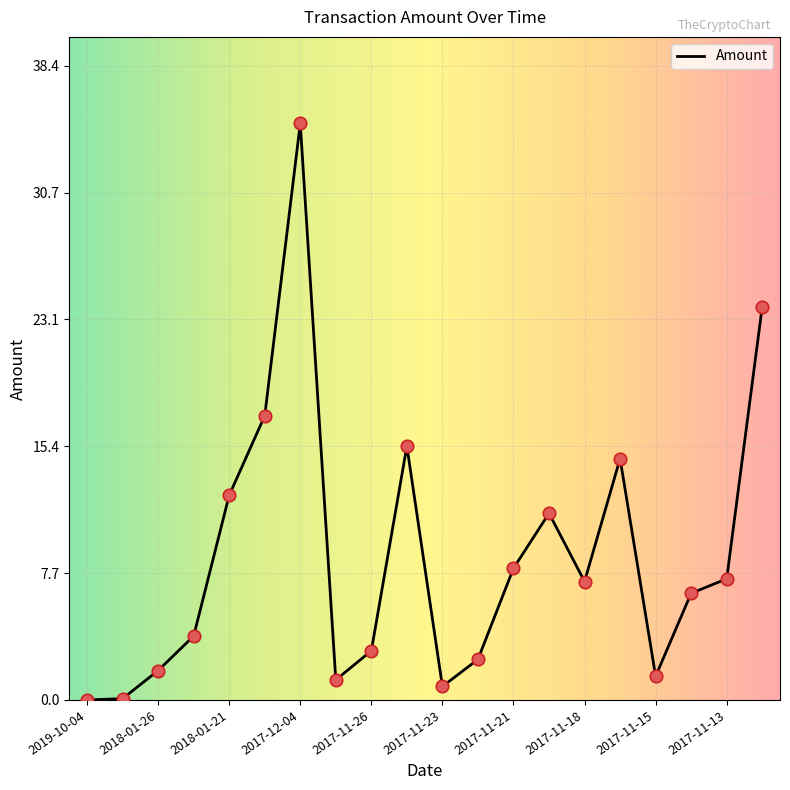

What is the difference between the maximum and minimum values?

34.9